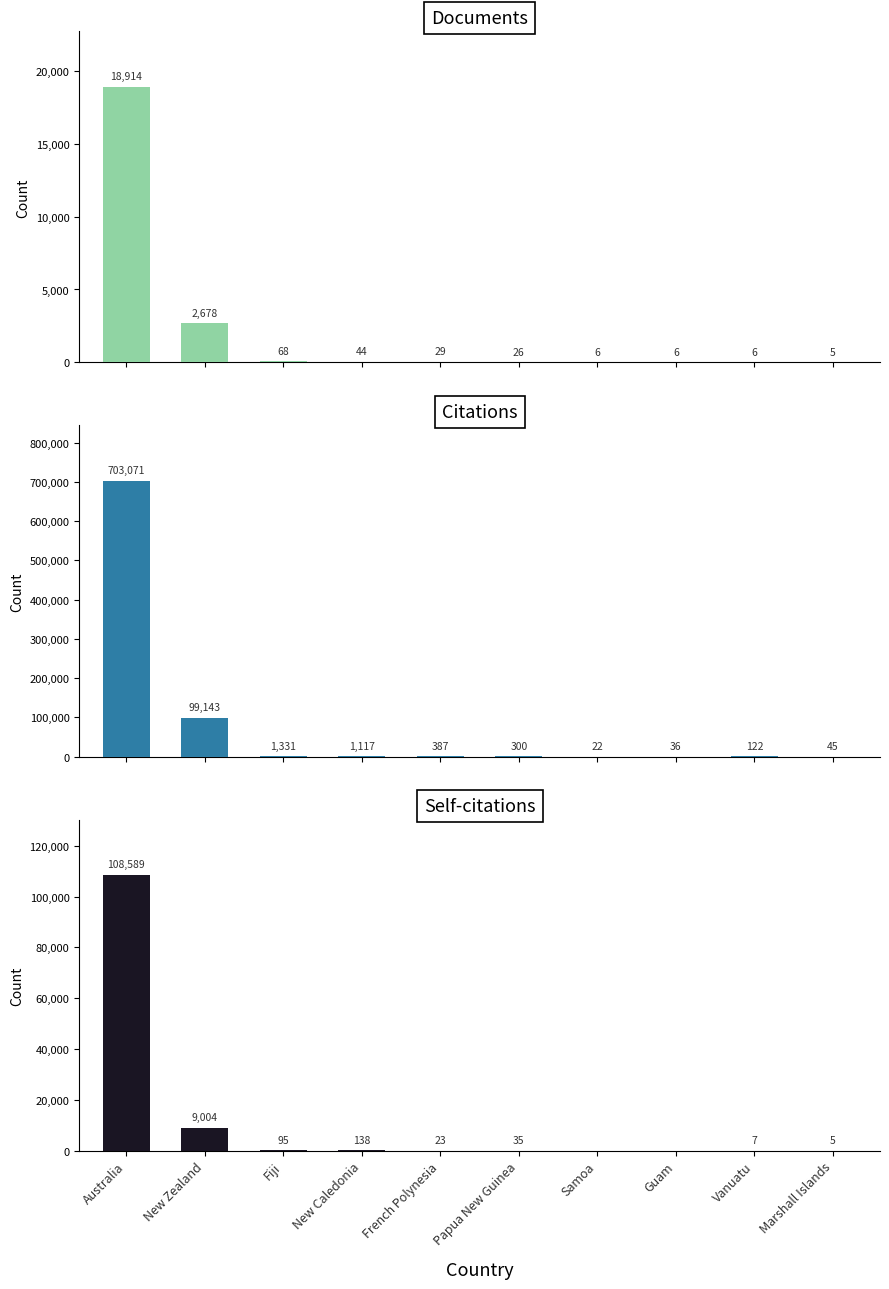

True or false: Citations has a value of 22 at Samoa.

True